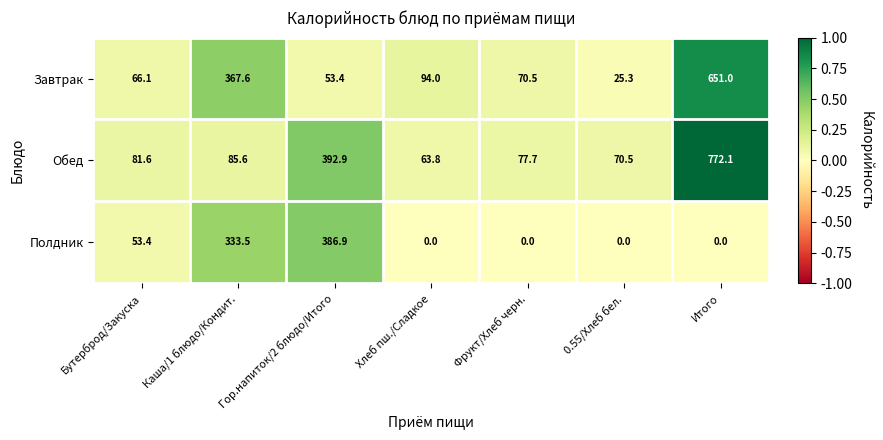

The value of Полдник at Хлеб пш./Сладкое is 0.0. True or false?

True